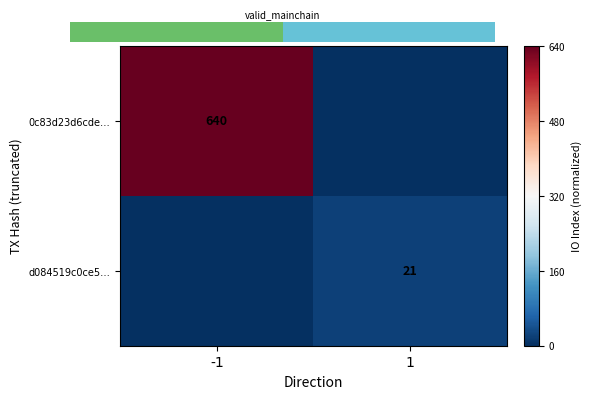

The 0c83d23d6cde… series shows 191 at -1. True or false?

False